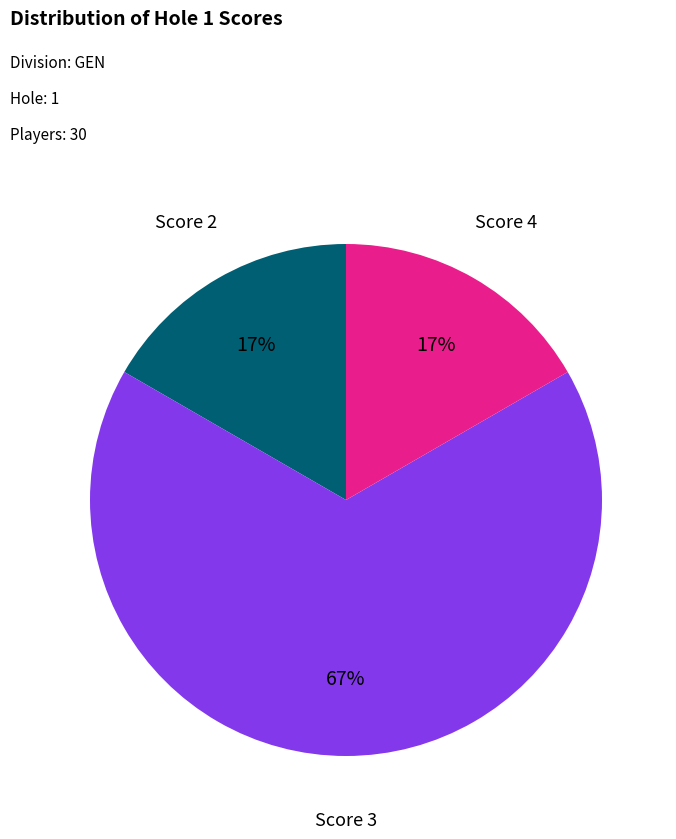

Approximately how many times larger is the value at Score 4 compared to Score 2?

1.0